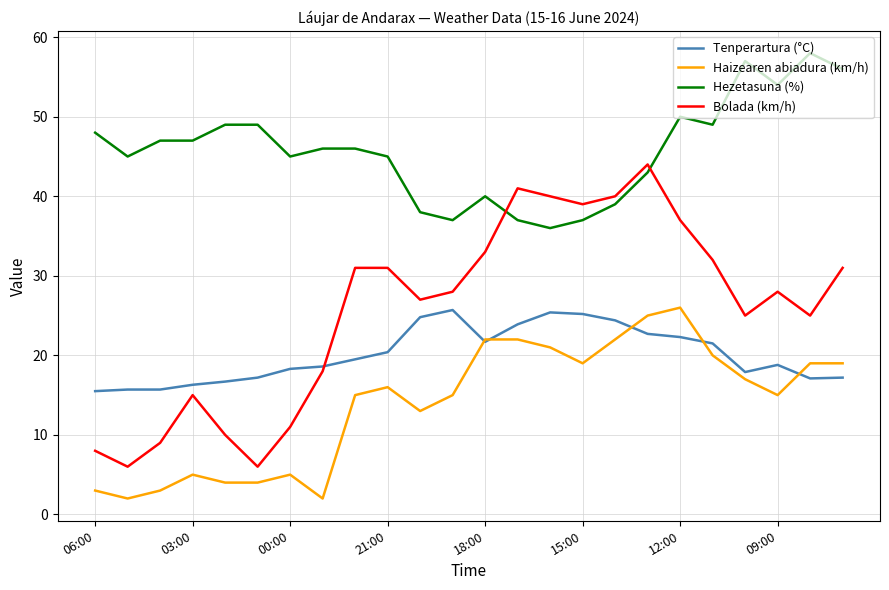

Rank the series by their average value, from lowest to highest.

Haizearen abiadura (km/h), Tenperartura (°C), Bolada (km/h), Hezetasuna (%)